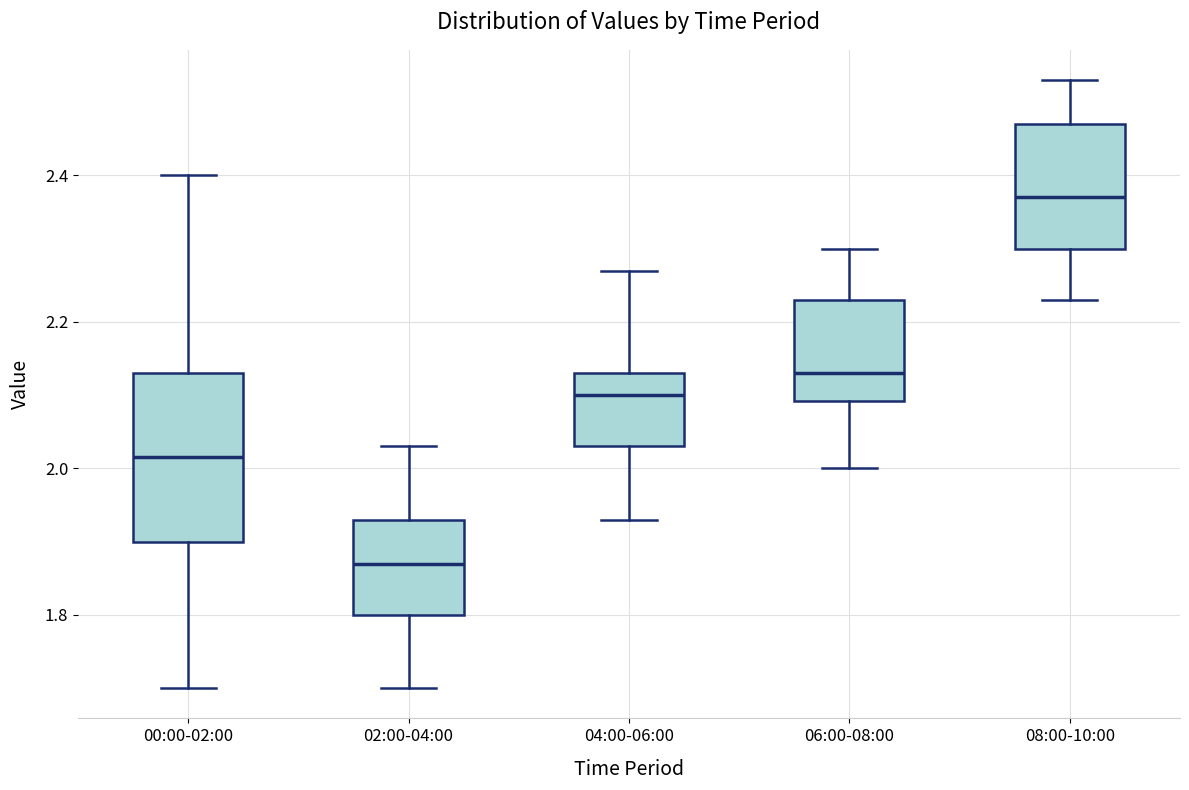

Comparing the boxes themselves (not the whiskers), which one is the tallest?

00:00-02:00